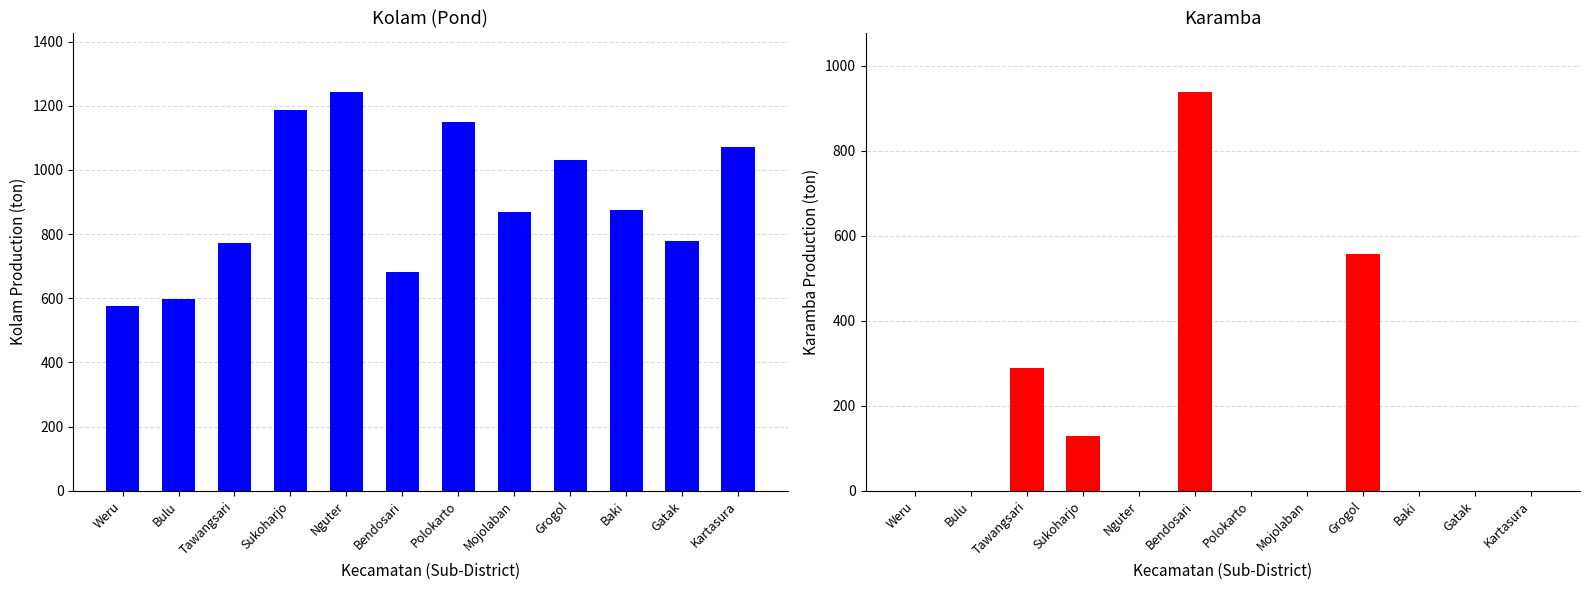

Does the chart contain stacked bars?

No